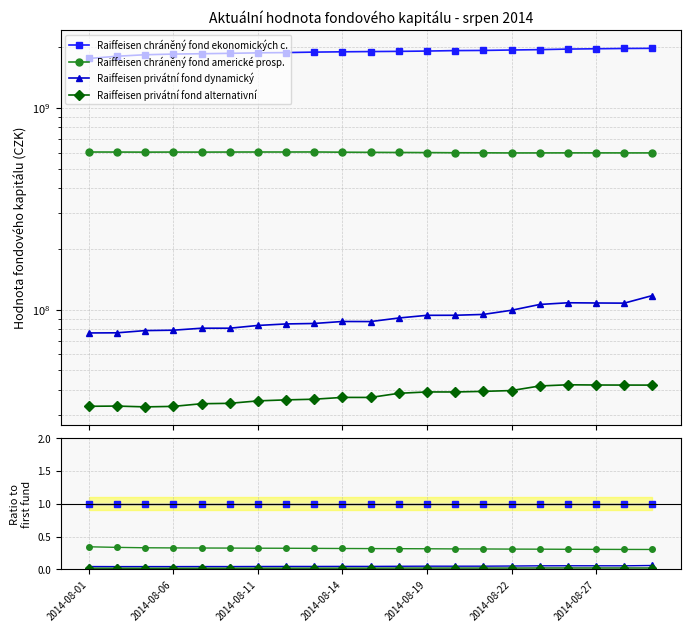

True or false: Raiffeisen chráněný fond ekonomických c. has more than 0 interior local peaks.

False